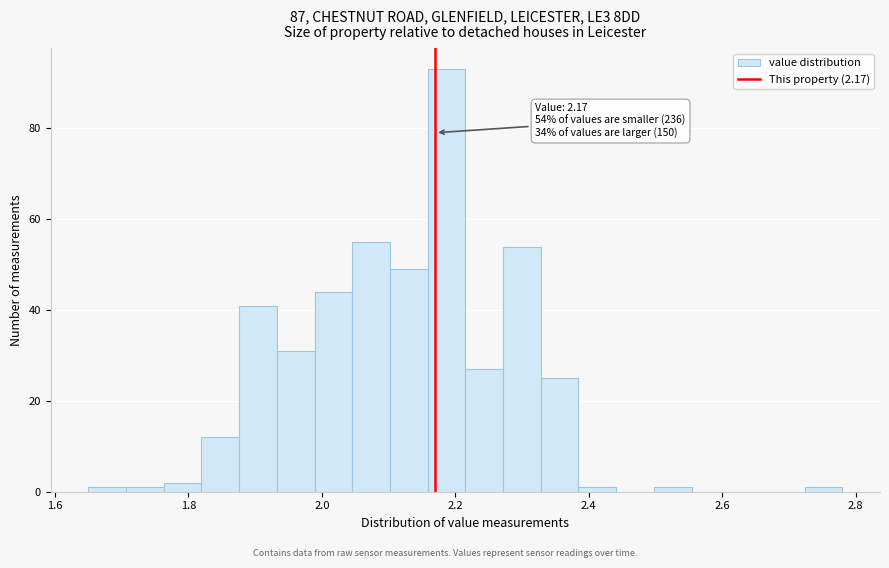

Around what value on the x-axis is the tallest bar? Give the approximate position of its centre, as read against the axis.

2.18